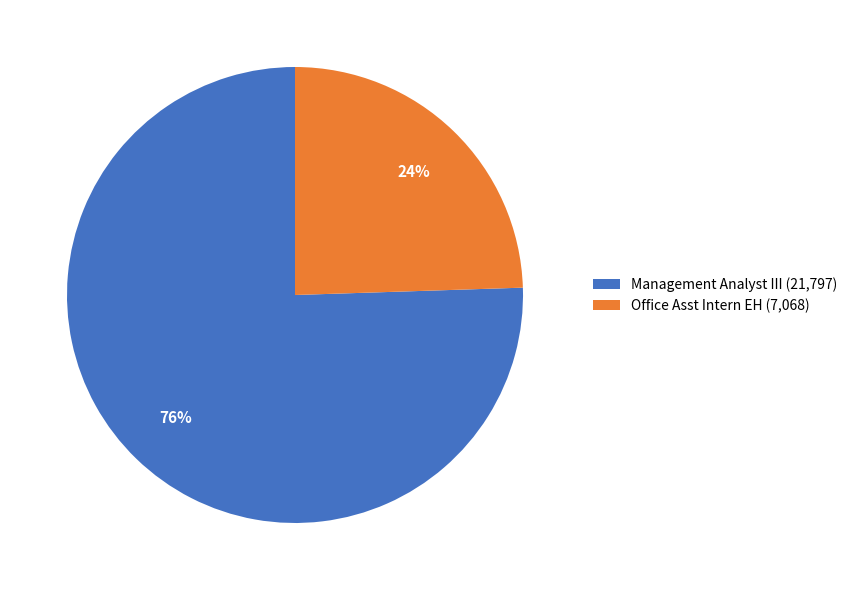

Does Office Asst Intern EH account for over 50% of the chart?

No